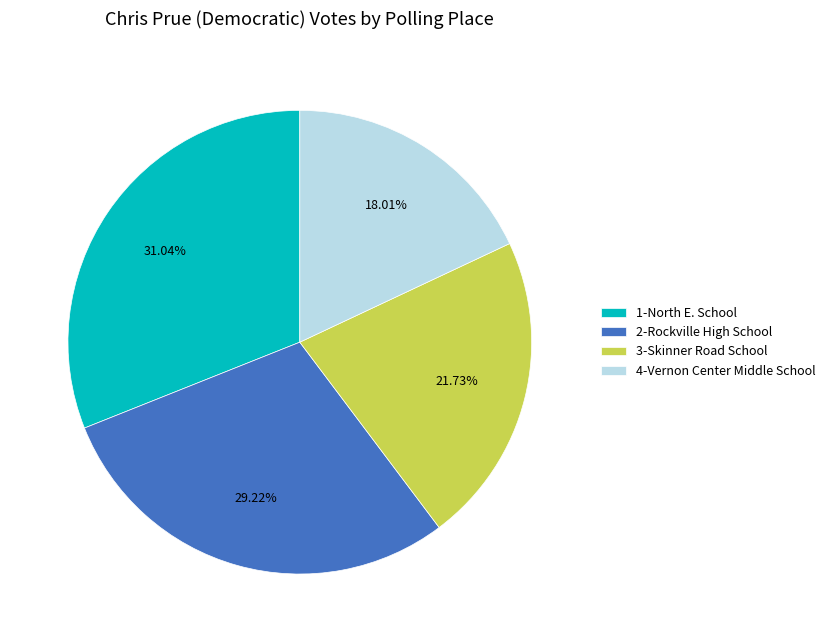

Which has a higher value, 2-Rockville High School or 3-Skinner Road School?

2-Rockville High School